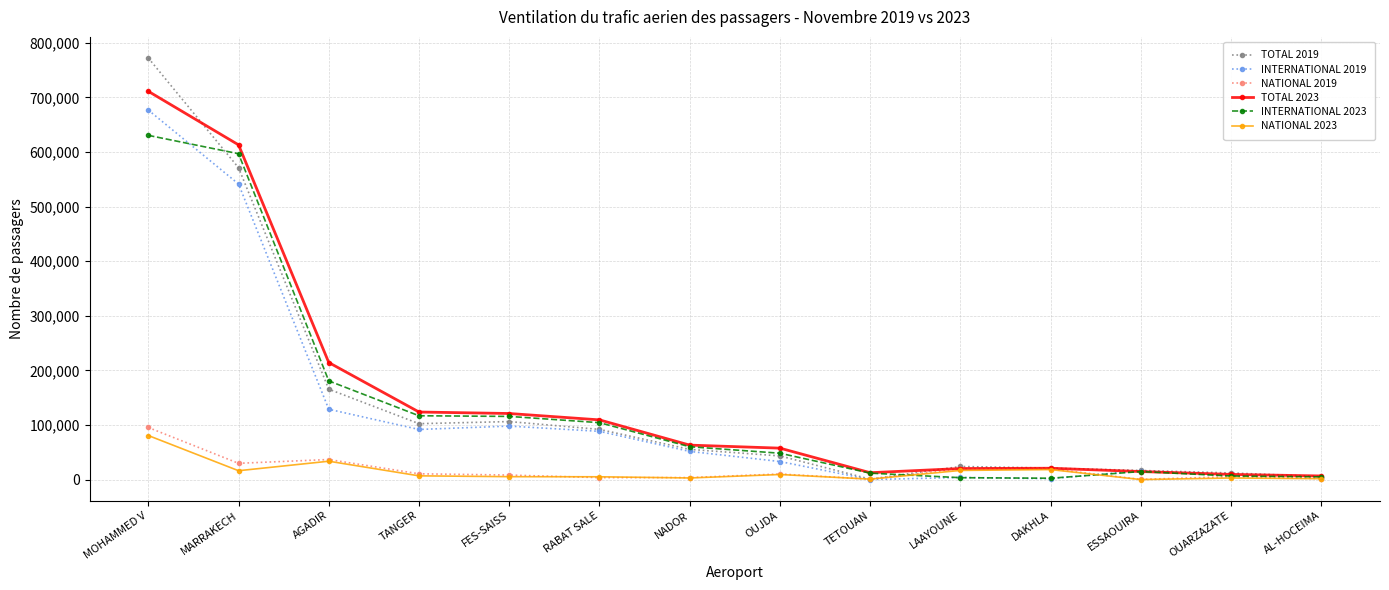

True or false: INTERNATIONAL 2023 has a value of 96019 at NADOR.

False